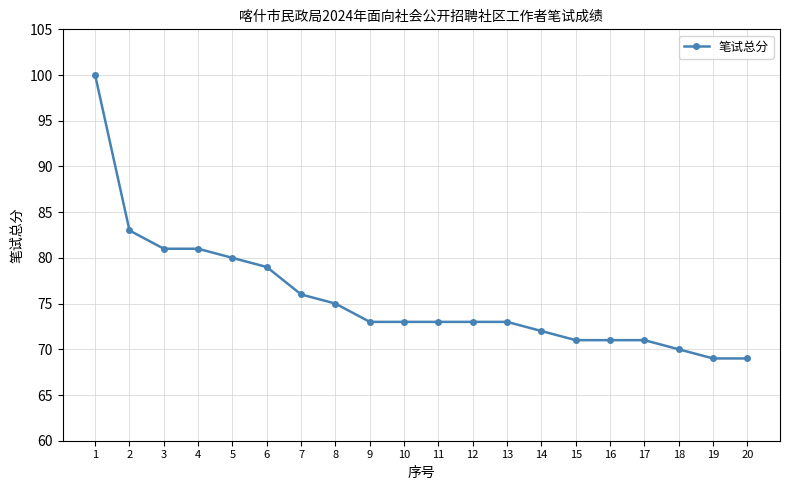

Is it true that the value at 1 is 23?

False